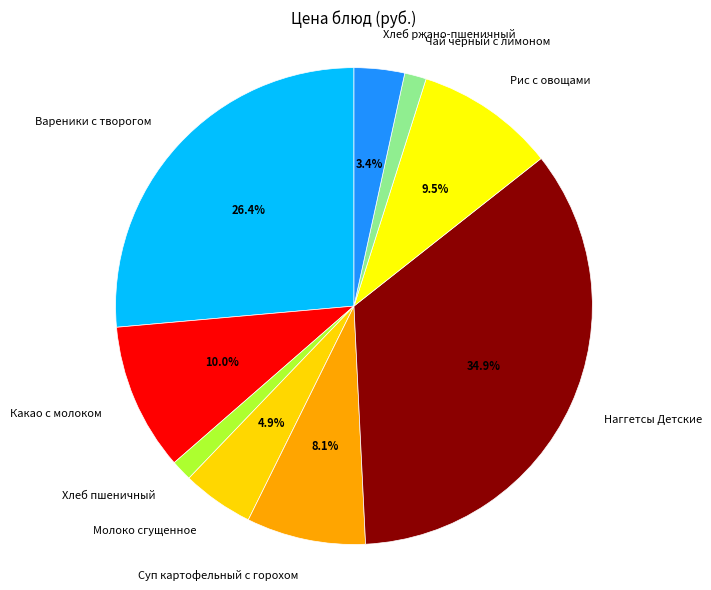

Does any single category account for the majority?

No